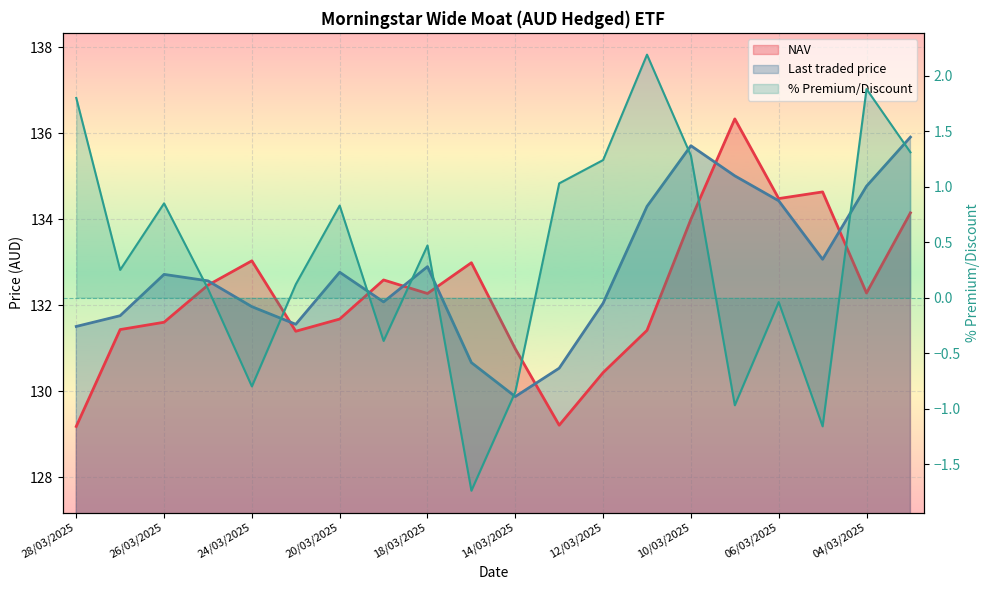

Is the value of % Premium/Discount at 25/03/2025 greater than the value of NAV at 06/03/2025?

No